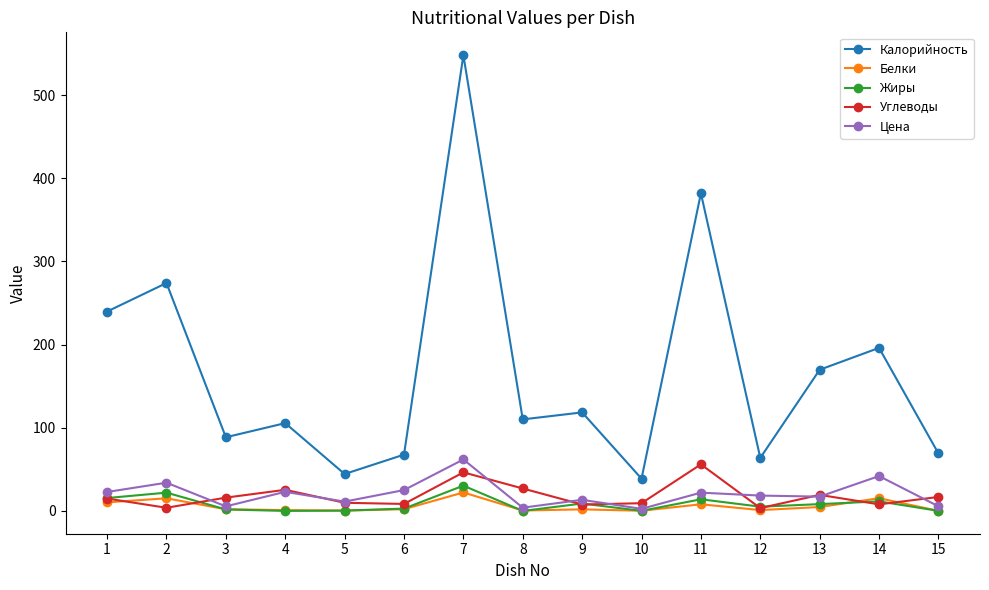

True or false: Углеводы has more than 1 interior local peaks.

True